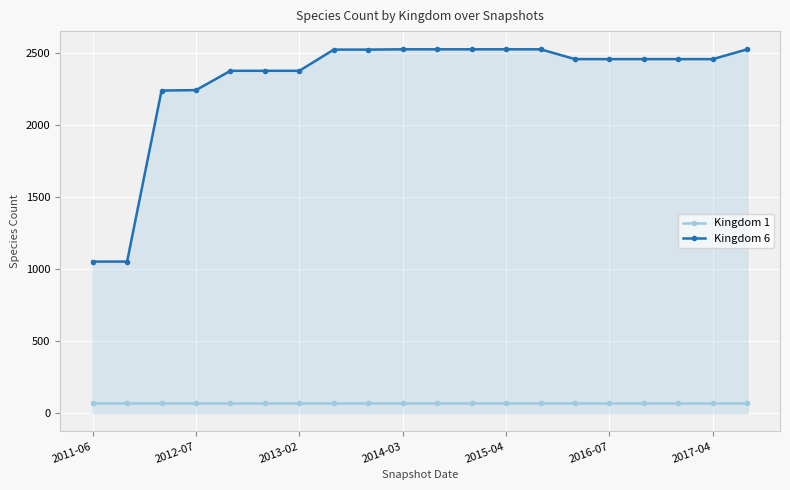

True or false: Kingdom 6 and Kingdom 1 cross at least once.

False